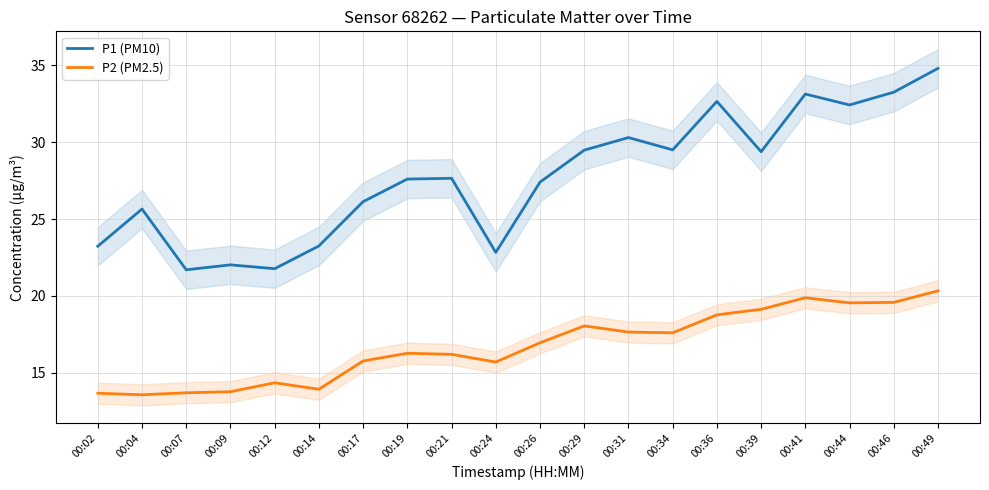

What is the value of the P2 (PM2.5) point at the 9th from the left?

16.2